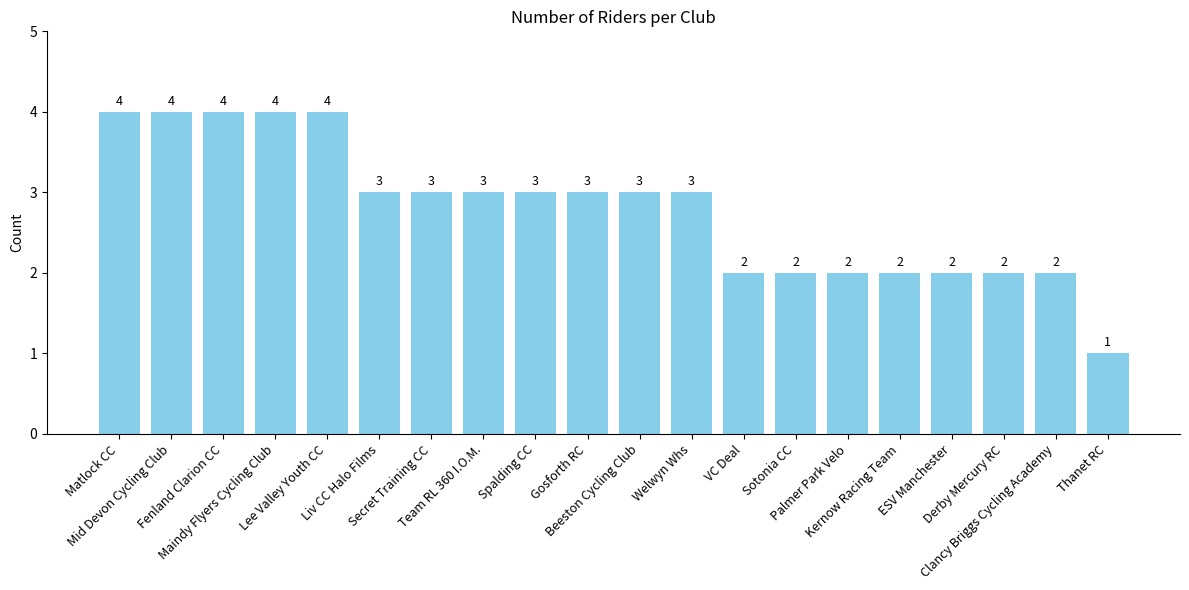

What is the difference between the maximum and minimum values?

3